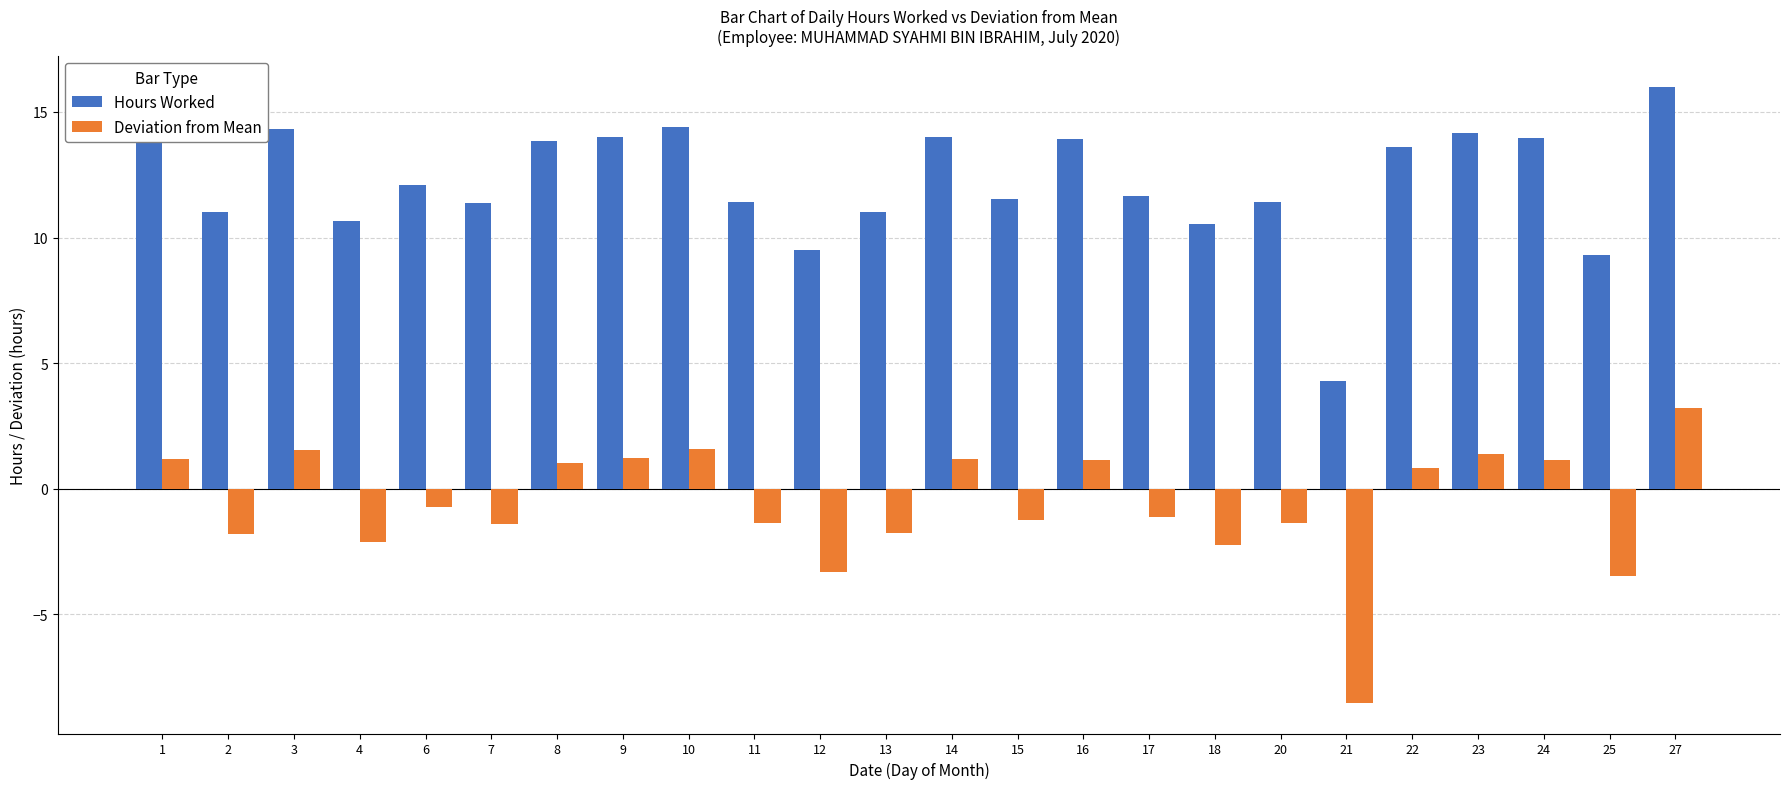

What is the approximate value of Deviation from Mean at 20?

-1.4